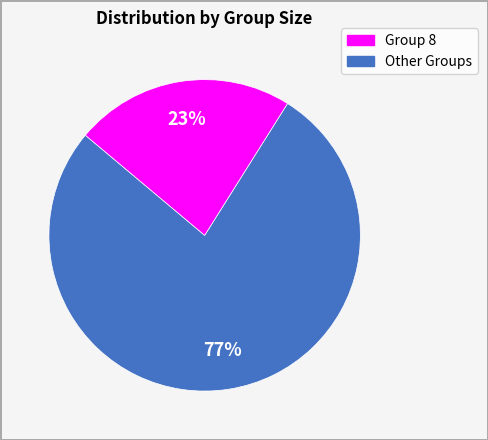

Is there a majority slice in this chart?

Yes